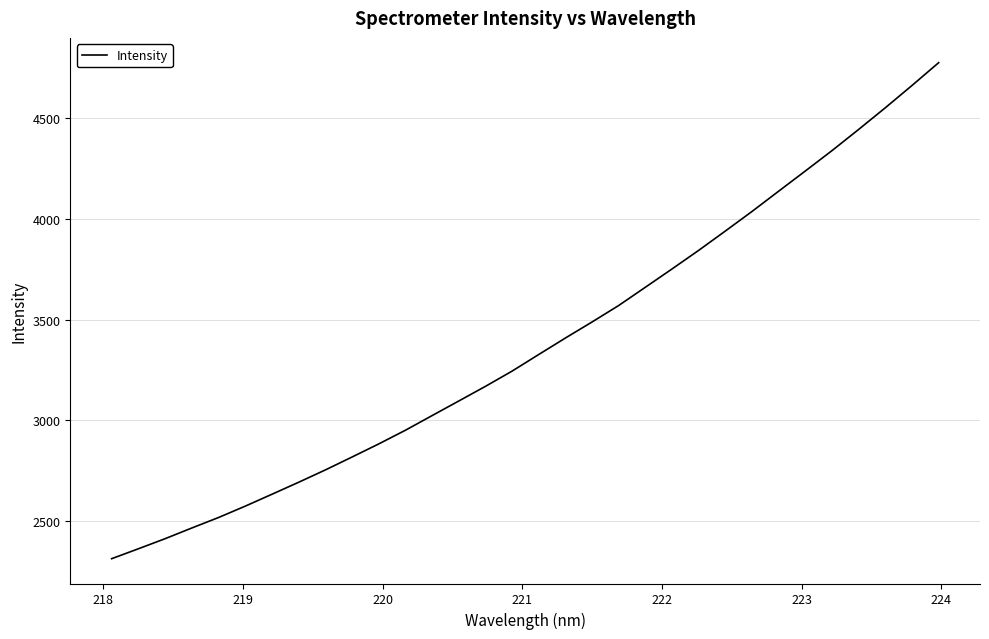

What is the difference between the maximum and minimum values?

2458.3